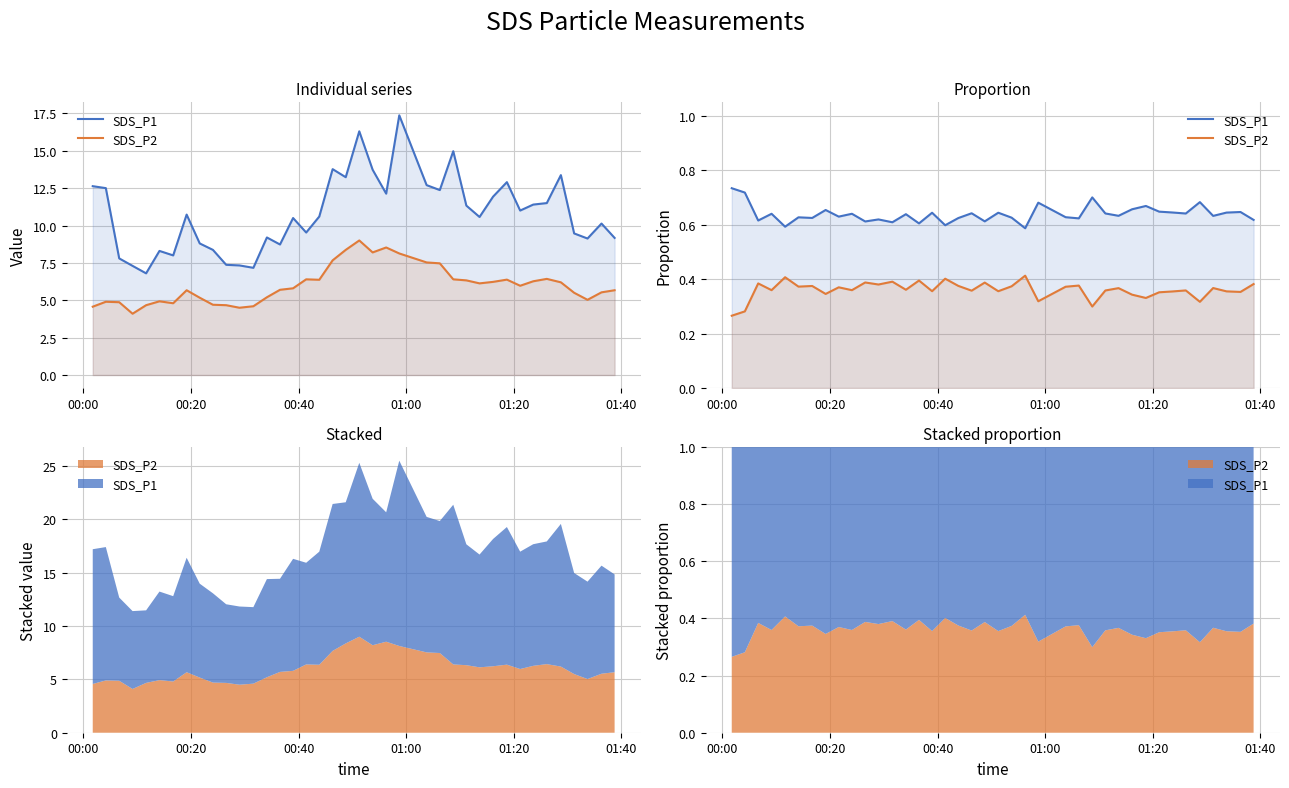

What is the value of the SDS_P2 point at the 37th from the left?

0.4